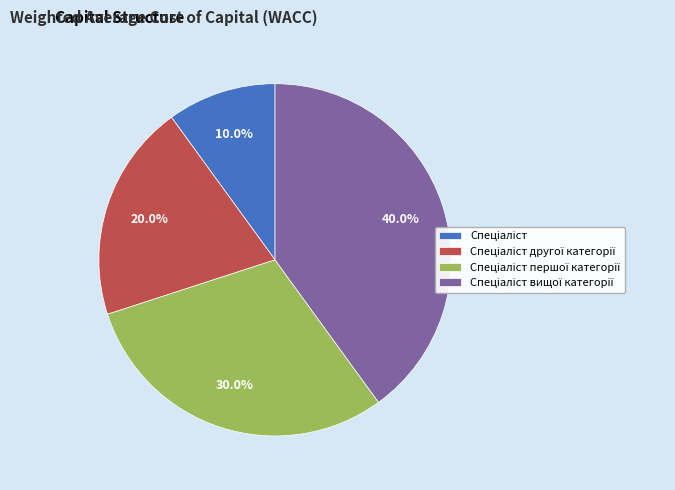

Is there a majority slice in this chart?

No